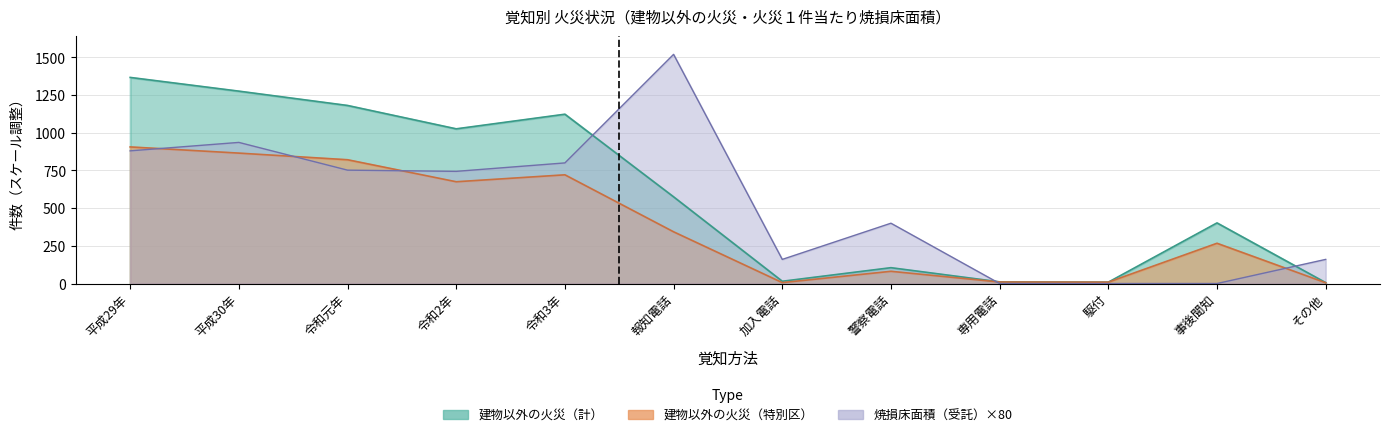

Reading left to right, what are all the values shown in this chart?

建物以外の火災（計）: 平成29年=1367	平成30年=1276	令和元年=1181	令和2年=1026	令和3年=1123	報知電話=575	加入電話=15	警察電話=105	専用電話=11	駆付=9	事後聞知=402	その他=6
建物以外の火災（特別区）: 平成29年=906	平成30年=865	令和元年=821	令和2年=675	令和3年=721	報知電話=343	加入電話=6	警察電話=81	専用電話=10	駆付=9	事後聞知=267	その他=5
焼損床面積（計）: 平成29年=880	平成30年=936	令和元年=752	令和2年=744	令和3年=800	報知電話=1520	加入電話=160	警察電話=400	専用電話=0	駆付=0	事後聞知=0	その他=160